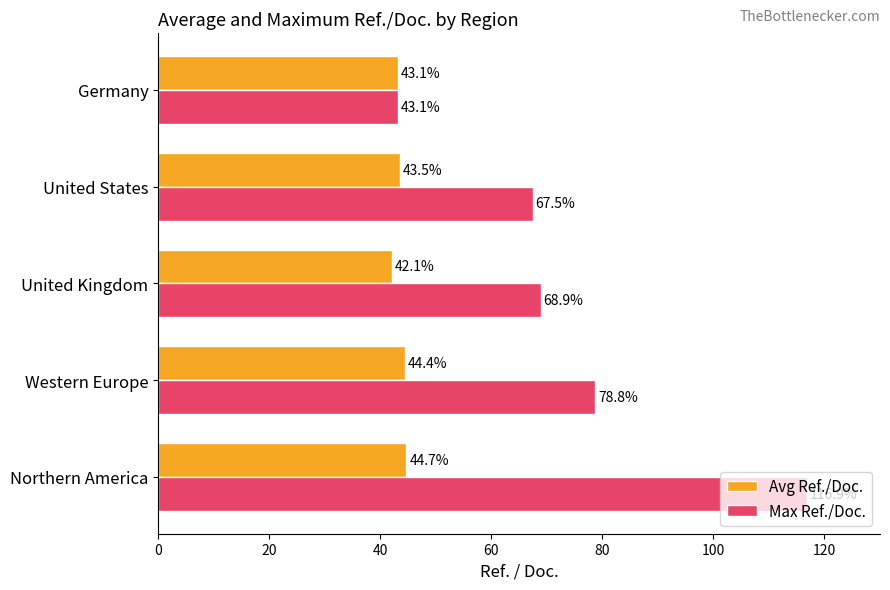

What is the difference between the Max Ref./Doc. values at Germany and Northern America?

73.8